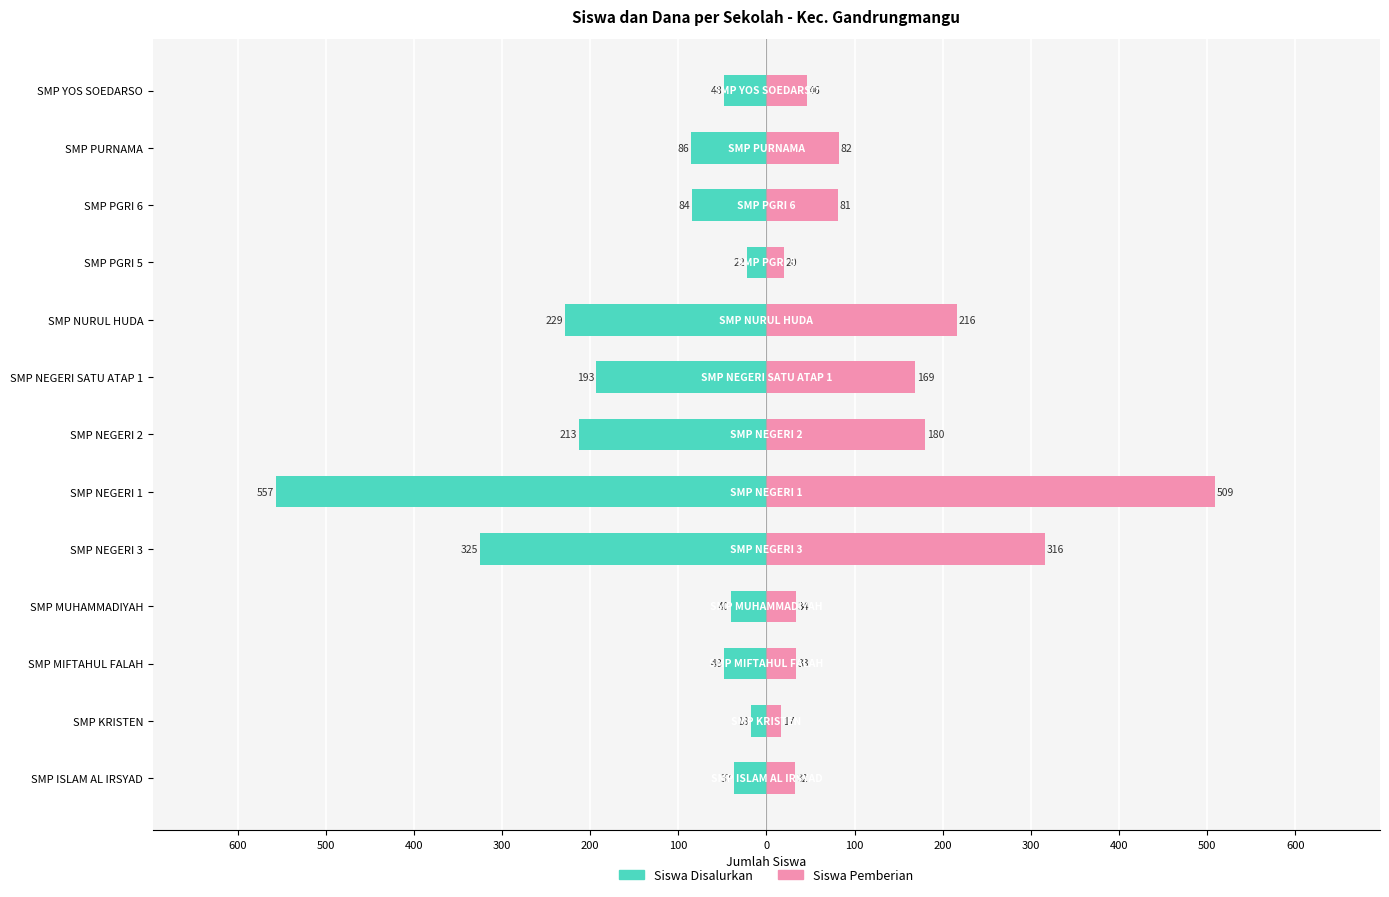

The value of Siswa Disalurkan at SMP MUHAMMADIYAH is -21. True or false?

False